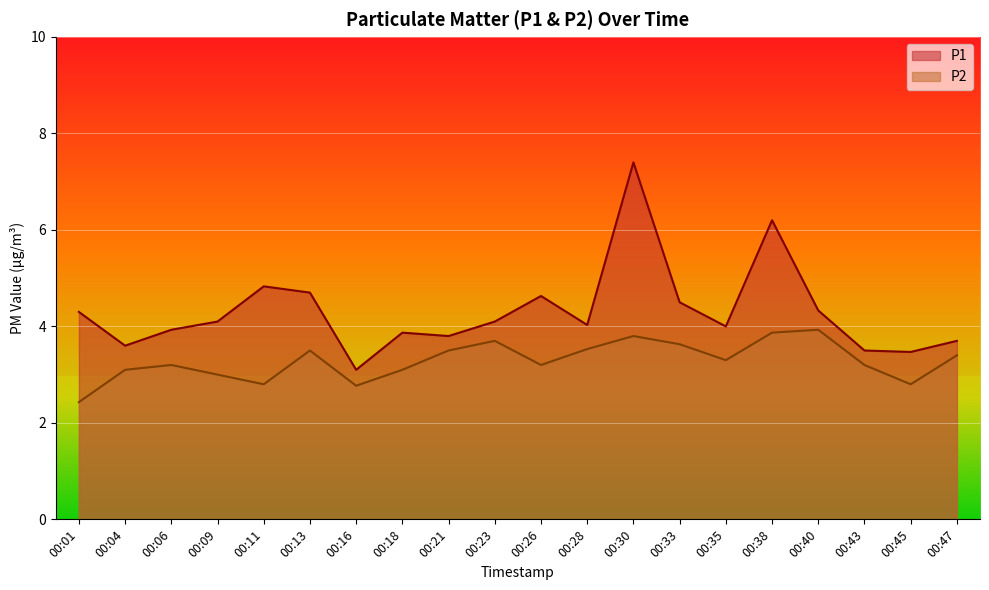

What is the value of the P1 point at the 3rd from the left?

3.9